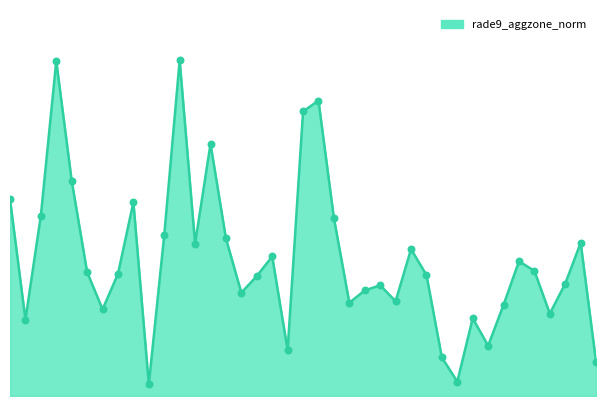

Is this an area chart (filled region under the line)?

Yes